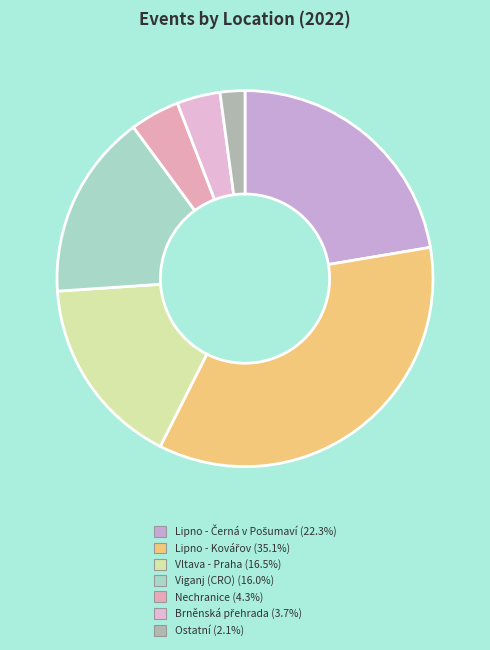

How many slices are in this pie chart?

7